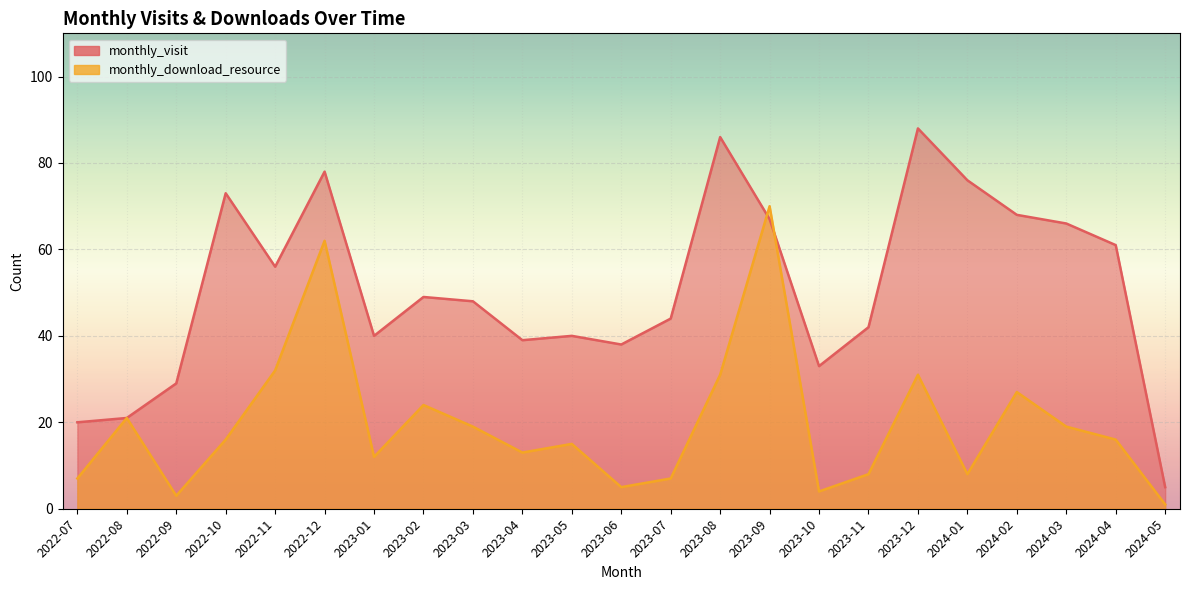

What is the difference between the second highest and minimum values in the monthly_visit series?

81